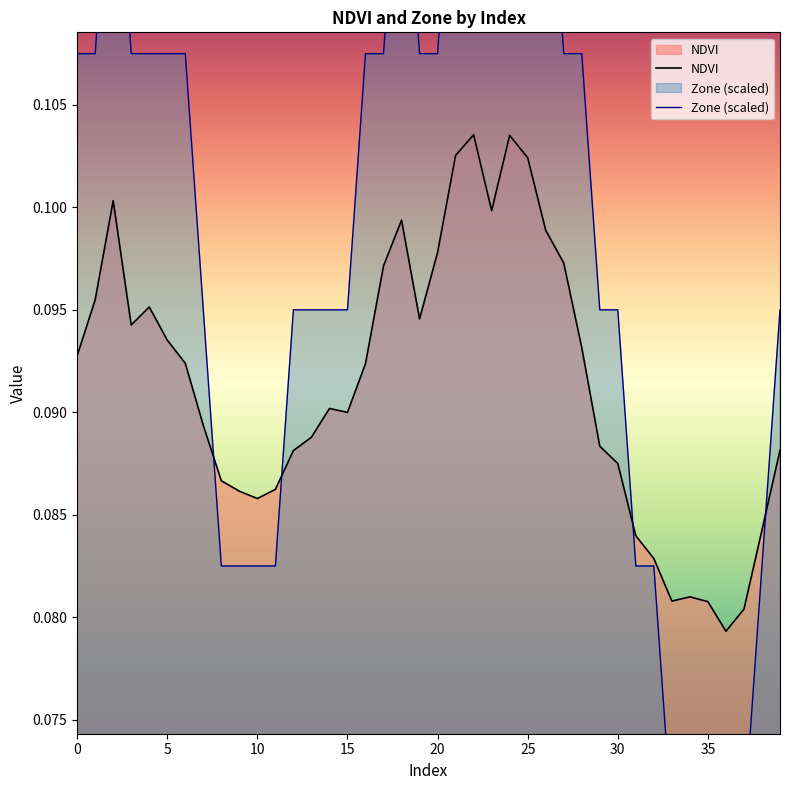

Count the NDVI values in the range 0 to 1.

40